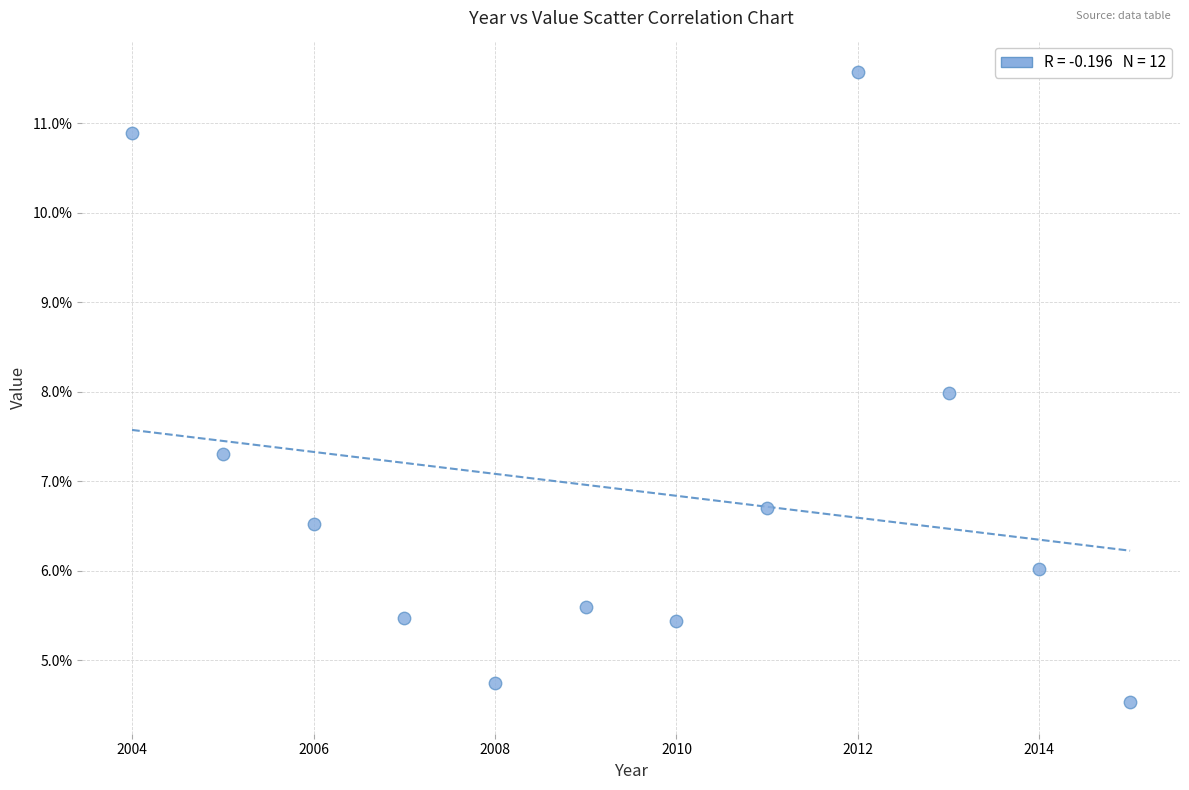

What is the average X value?

2009.5